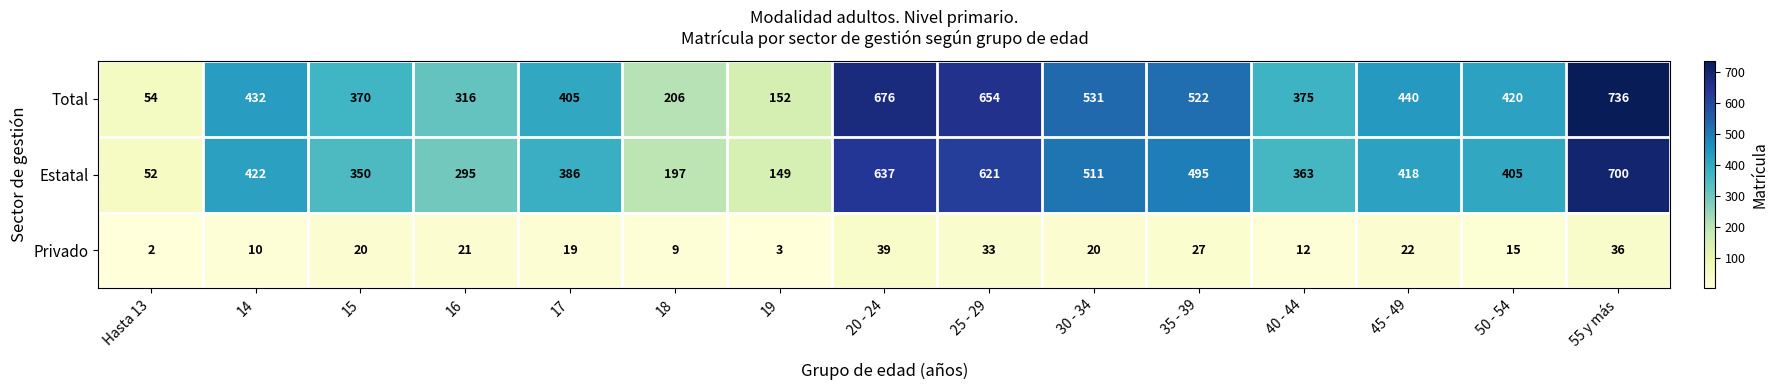

Which series has the largest total across all categories?

Total